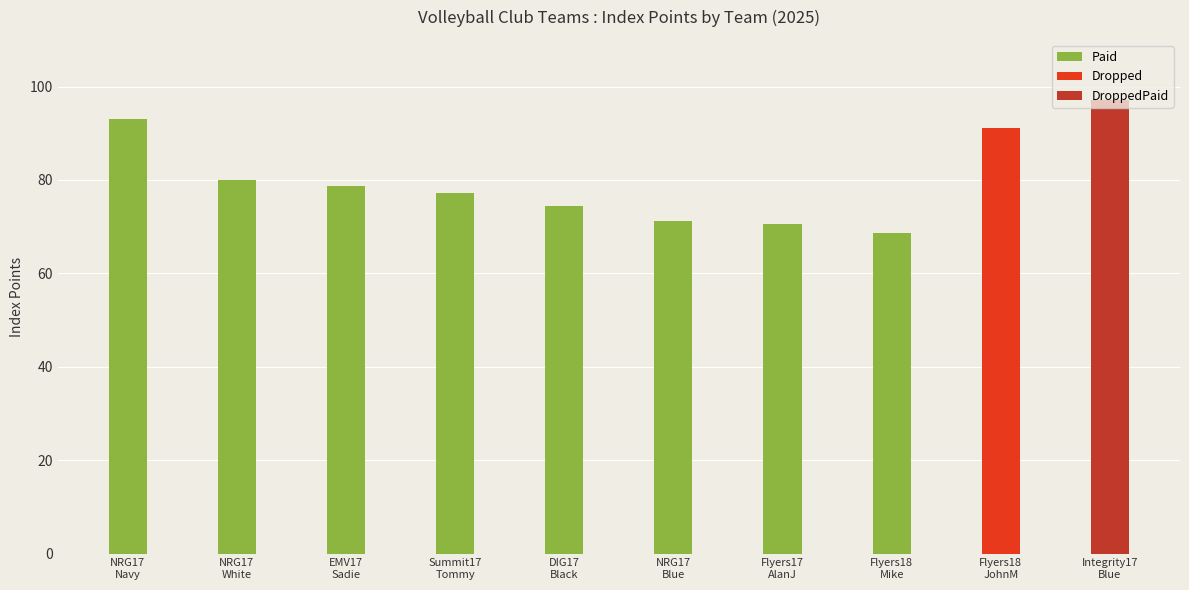

What is the lowest value of the Paid series?

68.6